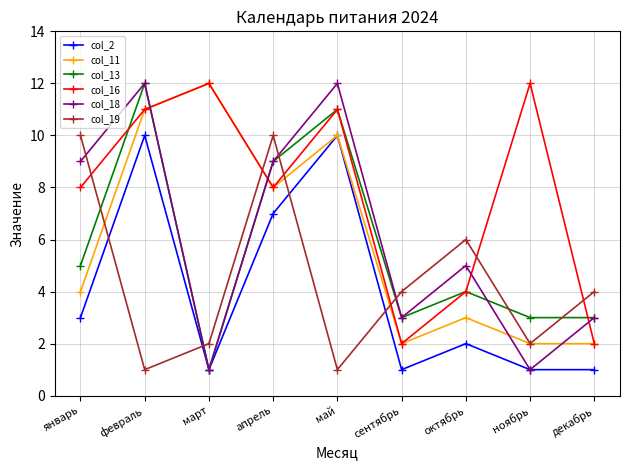

True or false: col_19 has more than 0 points higher than both neighbors.

True